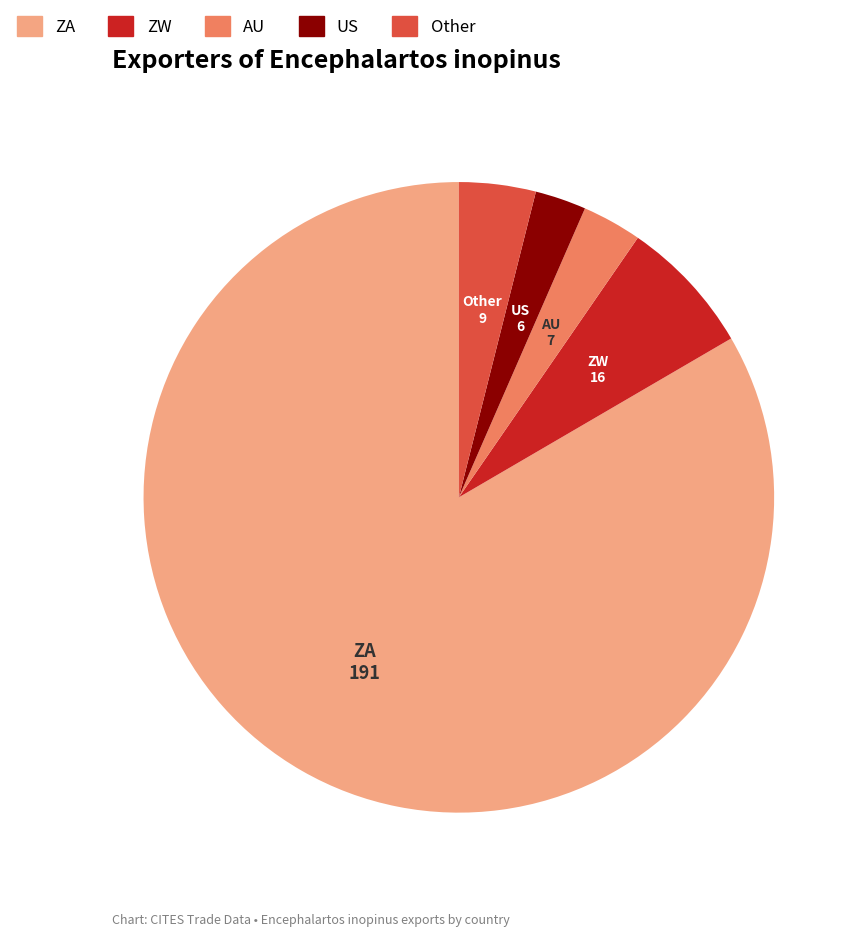

Which slice is the largest?

ZA